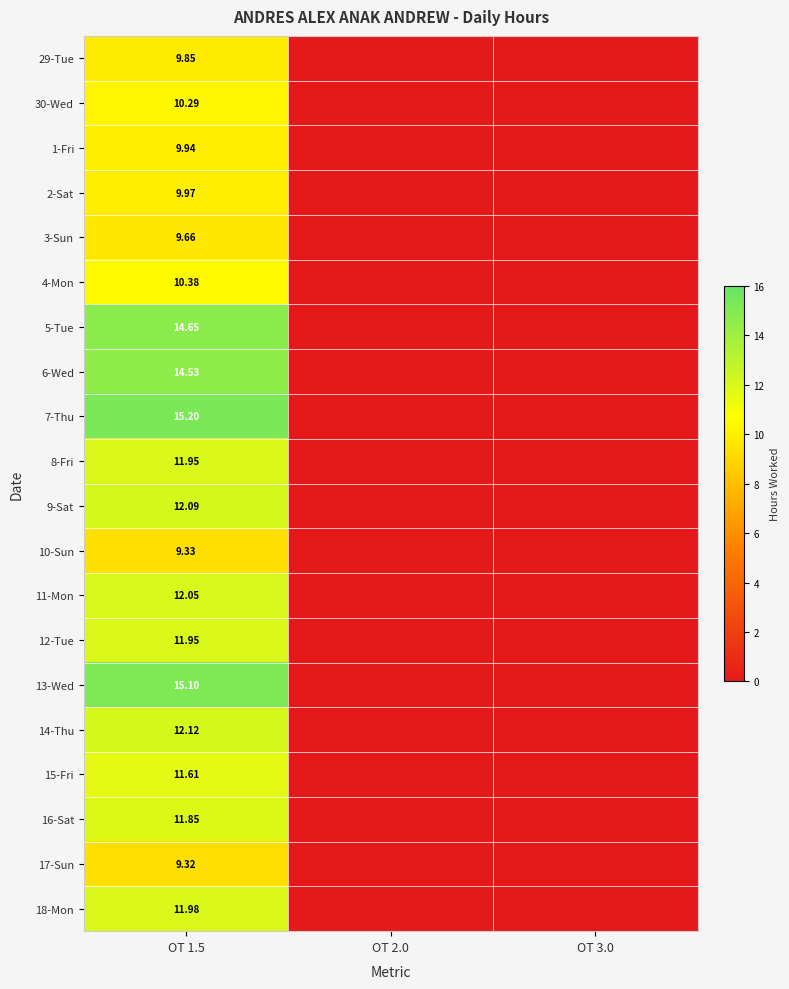

How many values in 17-Sun are above zero?

1